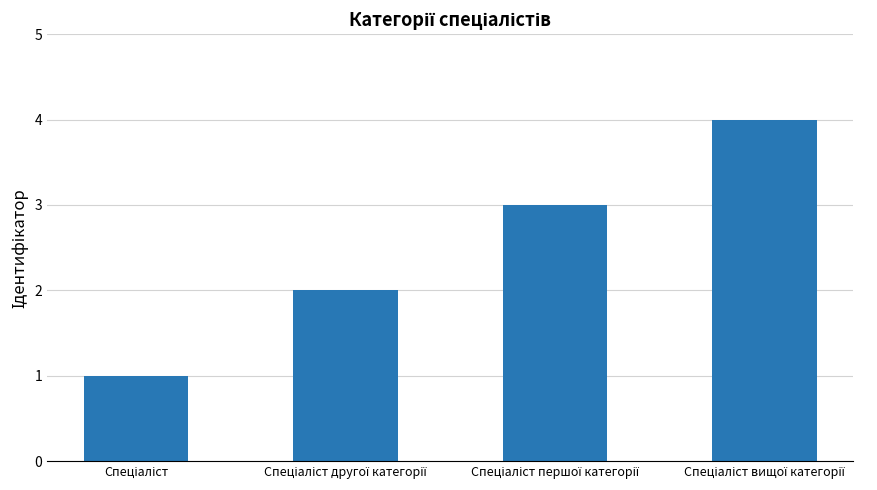

Reading left to right, transcribe all the data shown in this chart.

1	2	3	4